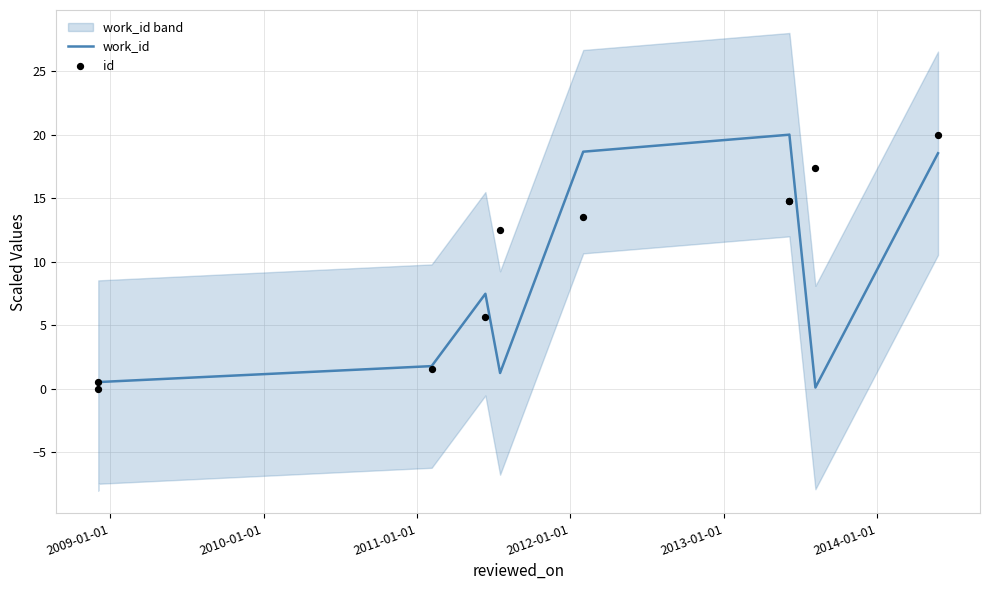

What is the total value across all series at 2011-01-01?

13.1